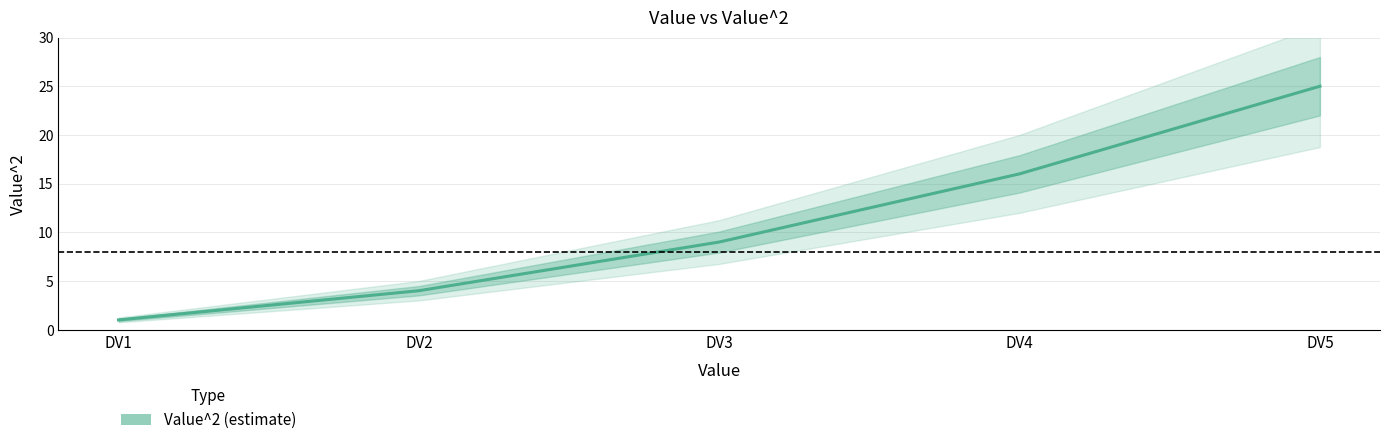

True or false: the data has more than 0 interior local peaks.

False